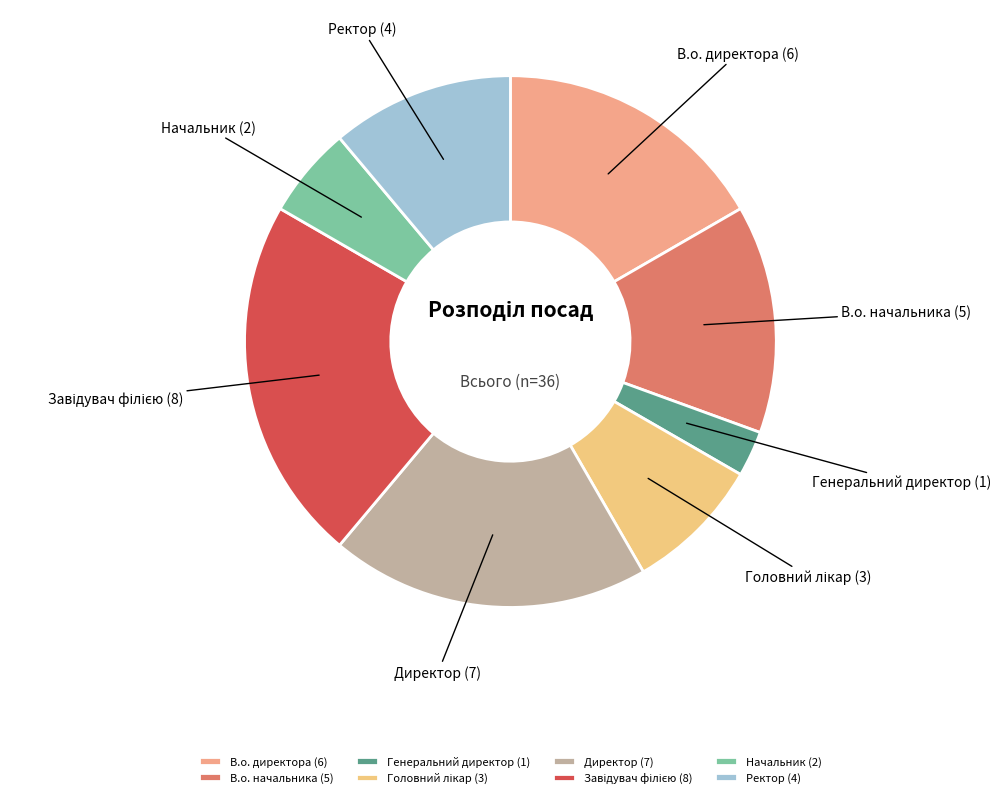

Which slice is the smallest?

Генеральний директор